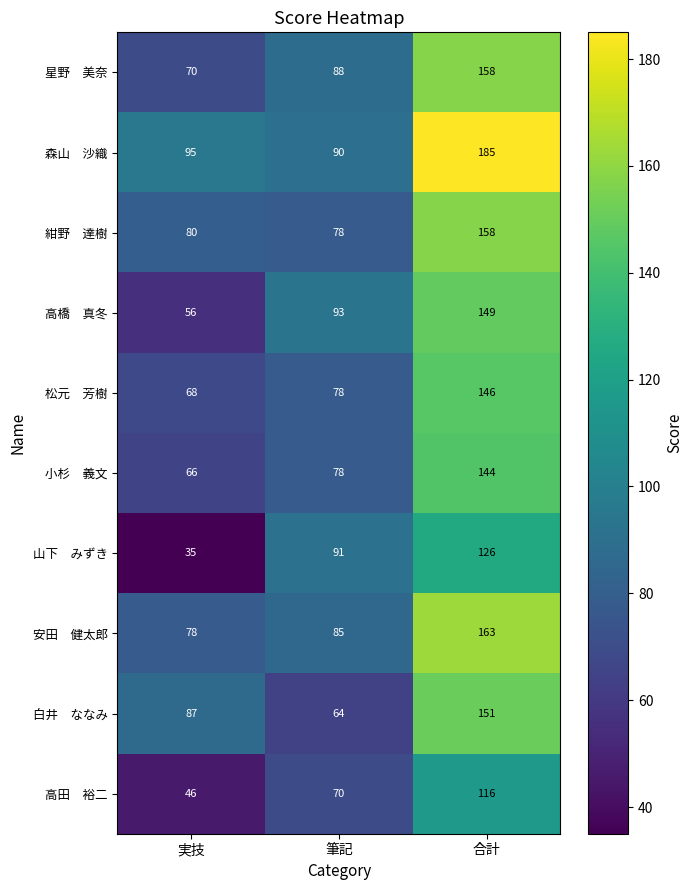

At which category is the sum across all series the highest?

合計